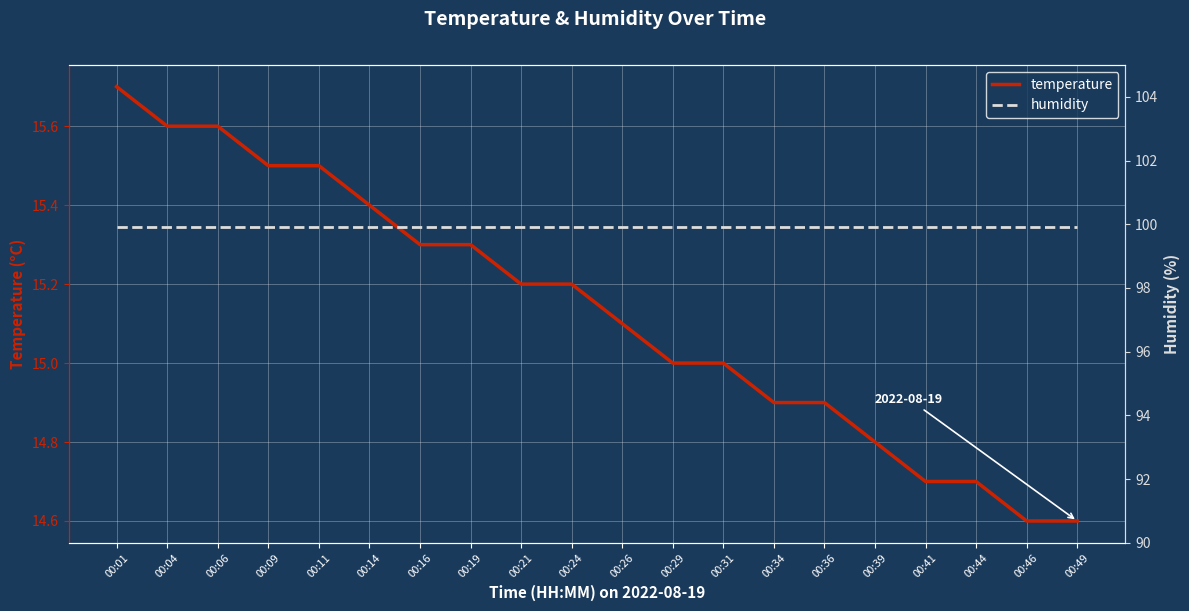

What is the greatest value displayed?

99.9